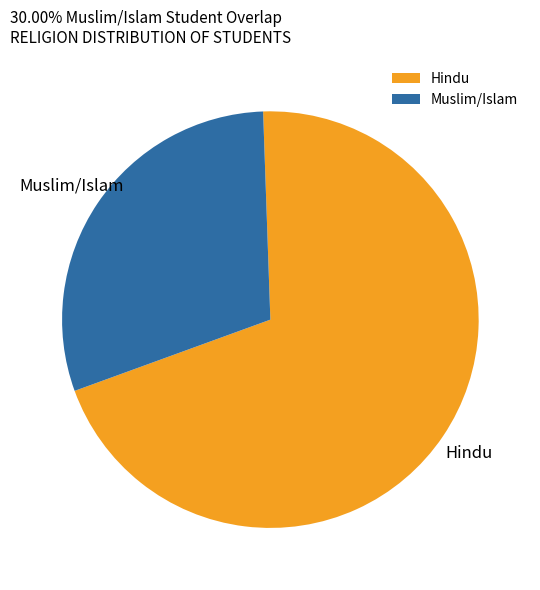

Is it true that Hindu is 64% of the pie?

False